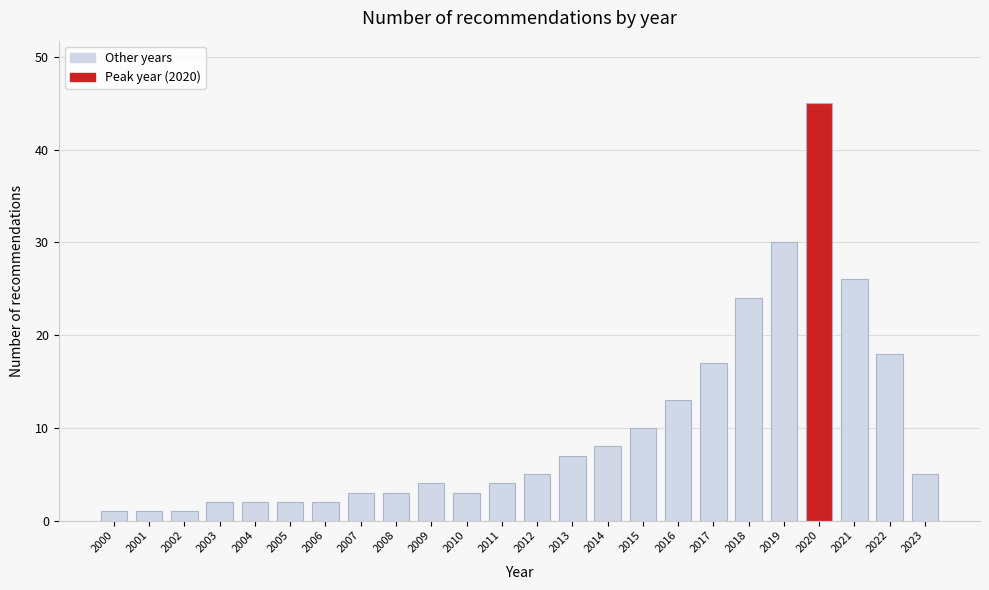

Reading right to left, transcribe all the data shown in this chart.

2023=5	2022=18	2021=26	2020=45	2019=30	2018=24	2017=17	2016=13	2015=10	2014=8	2013=7	2012=5	2011=4	2010=3	2009=4	2008=3	2007=3	2006=2	2005=2	2004=2	2003=2	2002=1	2001=1	2000=1